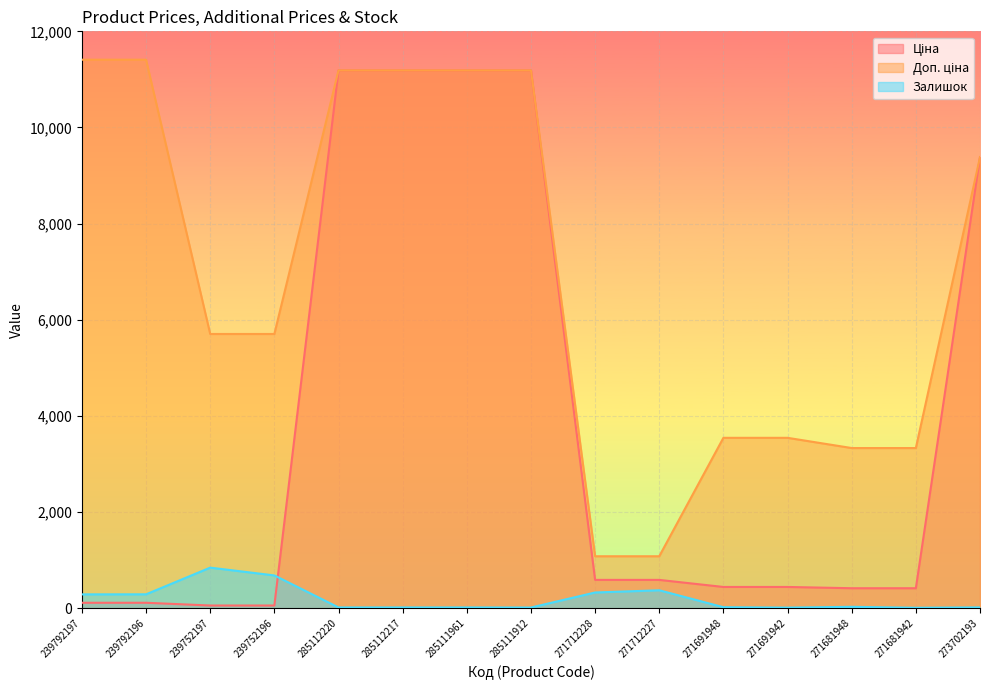

How many values in the Ціна series exceed 443?

9